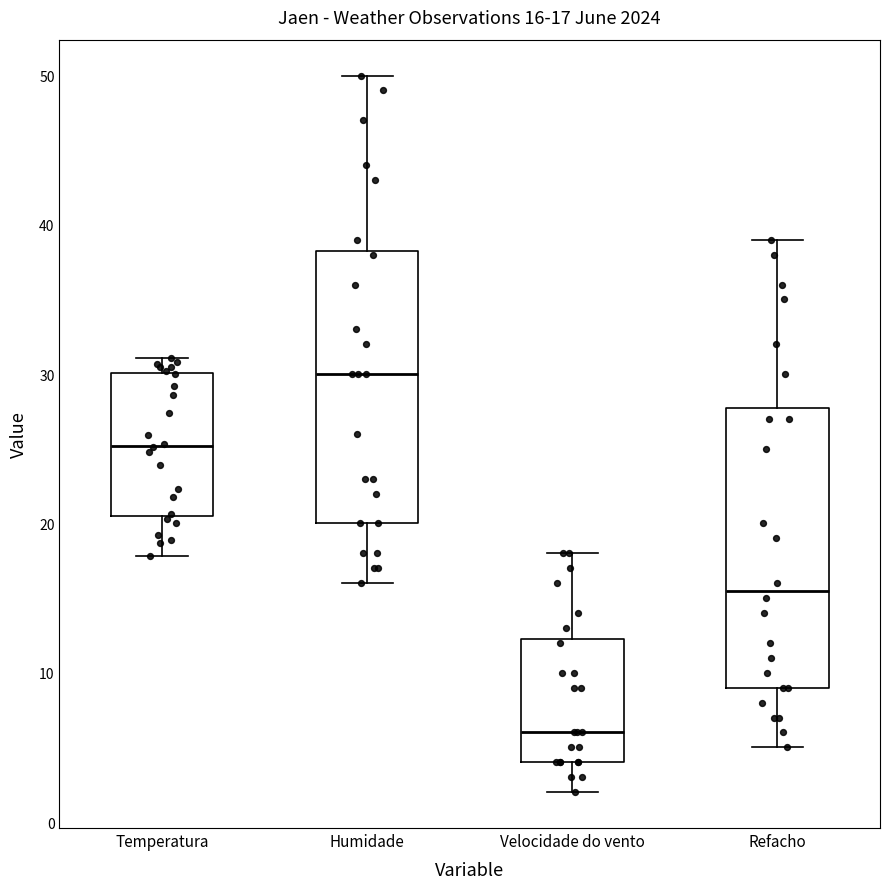

Which box's median line is the lowest?

Velocidade do vento